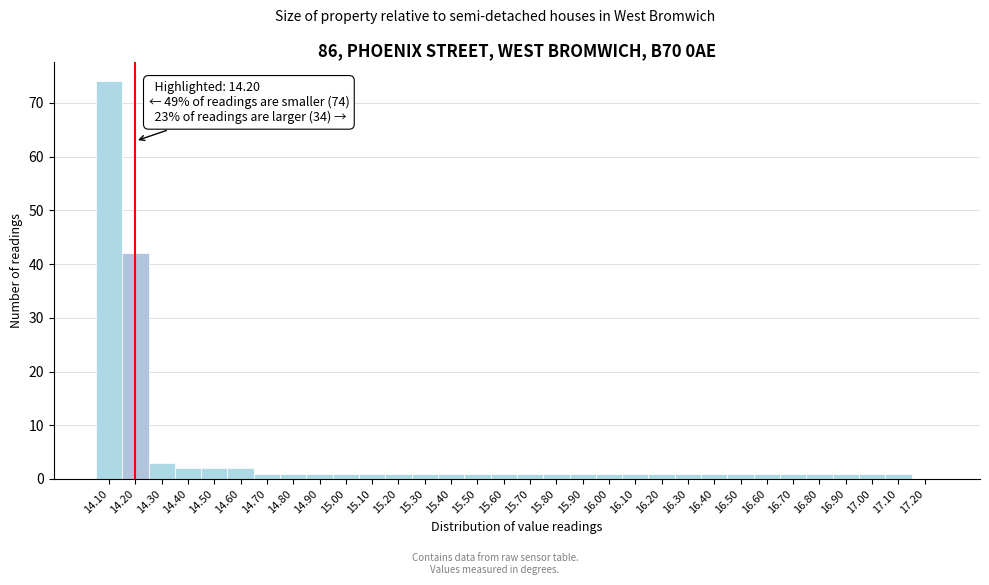

Over which range of the x-axis is the bar tallest?

14.05 to 14.15